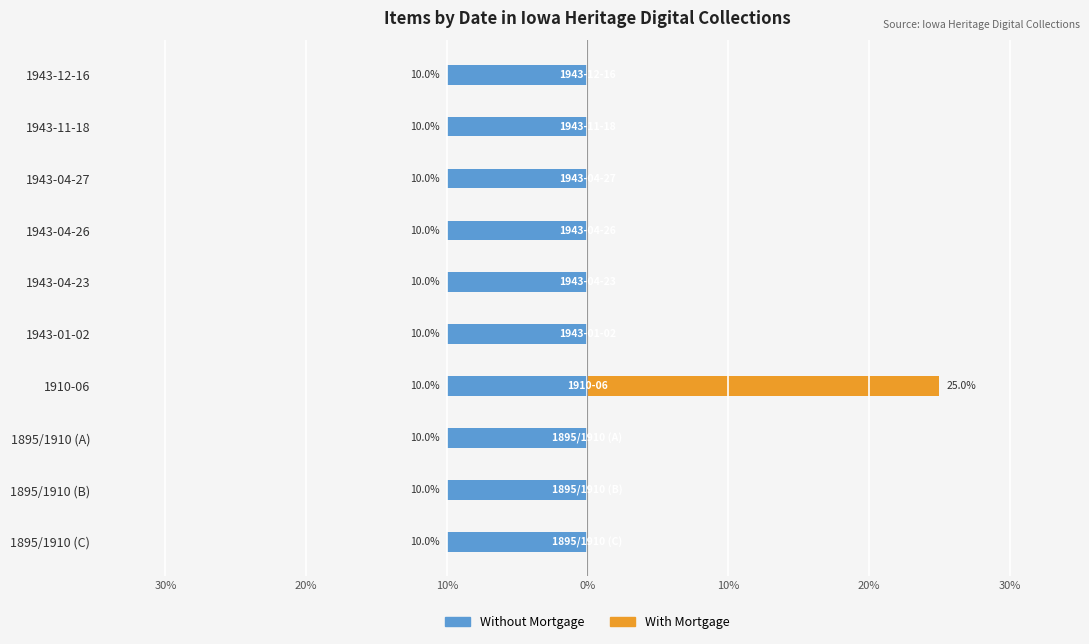

Which series has the widest spread of values?

With Mortgage